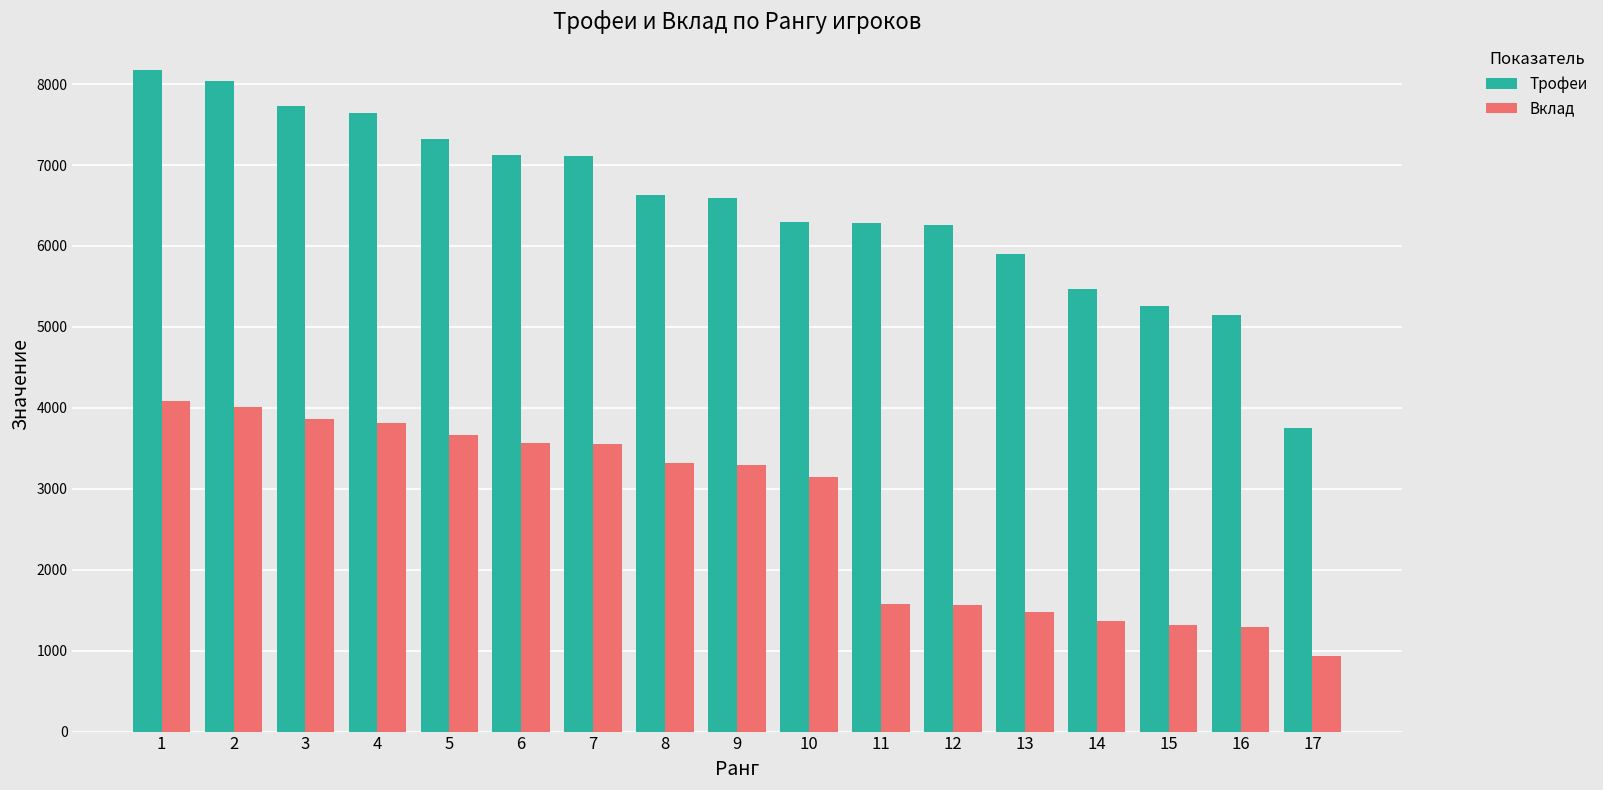

What is the difference between the highest and lowest values at 13?

4422